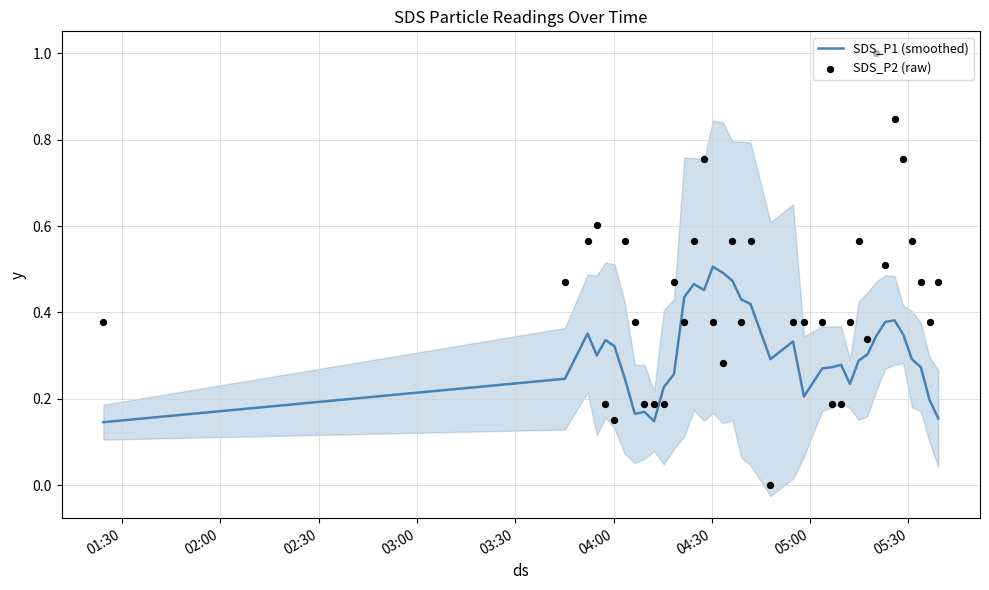

Is the value of SDS_P1 (smoothed) at 10 greater than the value of SDS_P2 (raw) at 04:30?

No